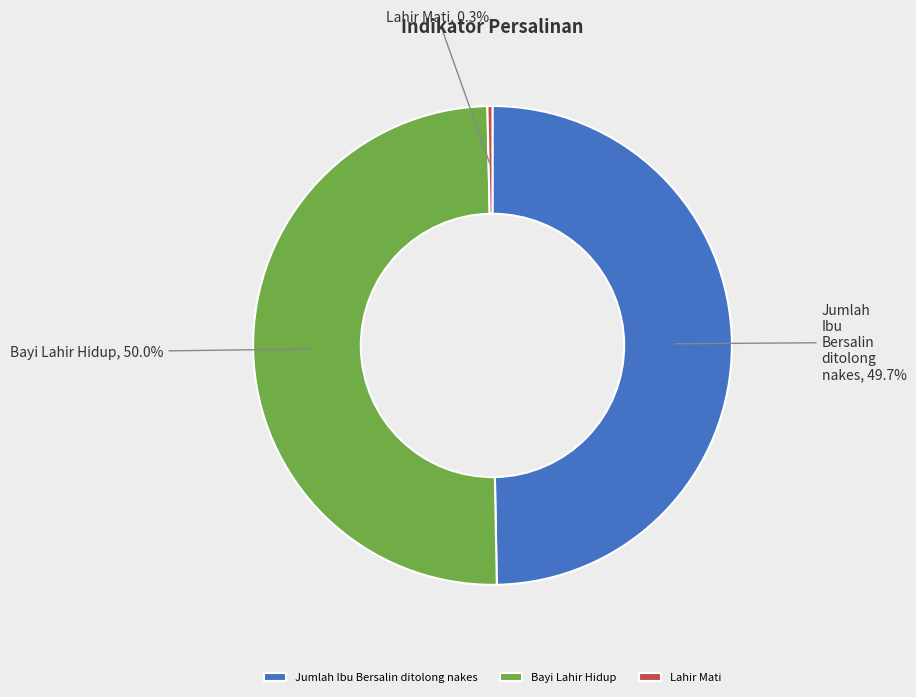

Which has a higher value, Lahir Mati or Bayi Lahir Hidup?

Bayi Lahir Hidup